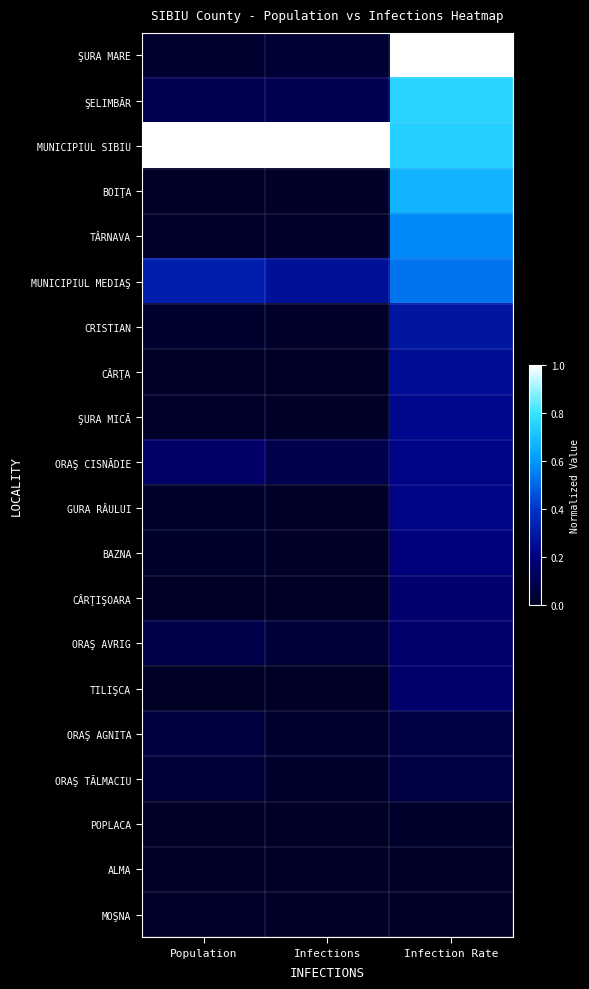

Rank the series at Infection Rate from lowest to highest value.

MOŞNA, ALMA, POPLACA, ORAŞ AGNITA, ORAŞ TĂLMACIU, ORAŞ AVRIG, TILIŞCA, CÂRŢIŞOARA, BAZNA, GURA RÂULUI, ORAŞ CISNĂDIE, ŞURA MICĂ, CÂRŢA, CRISTIAN, MUNICIPIUL MEDIAŞ, TÂRNAVA, BOIŢA, MUNICIPIUL SIBIU, ŞELIMBĂR, ŞURA MARE